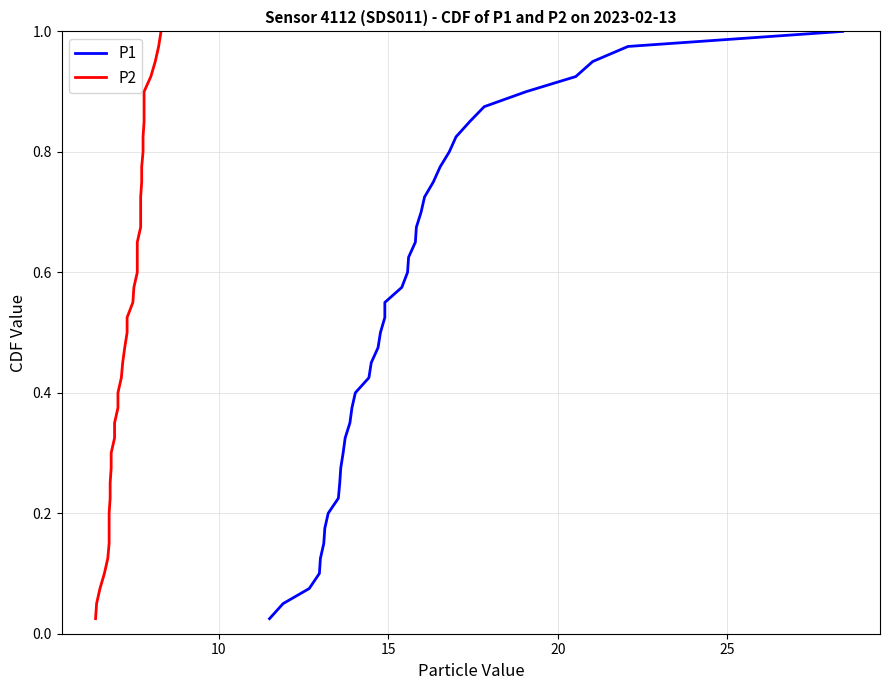

True or false: P1 and P2 intersect in this chart.

False